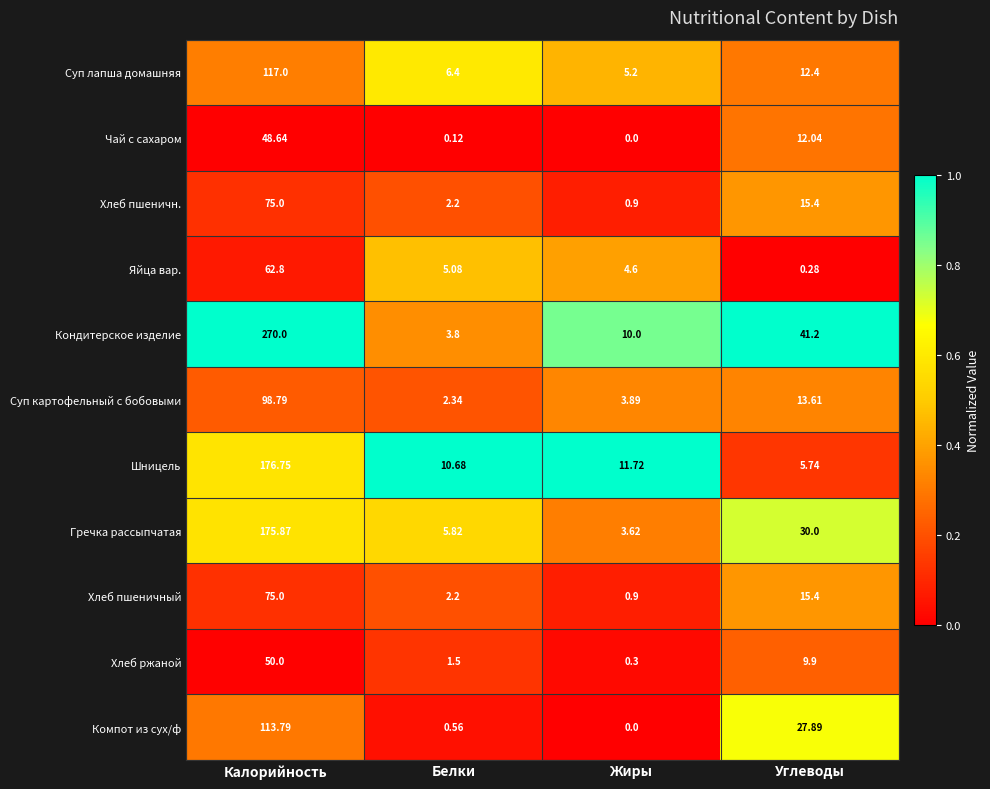

At which category does the chart reach its peak across all series?

Калорийность